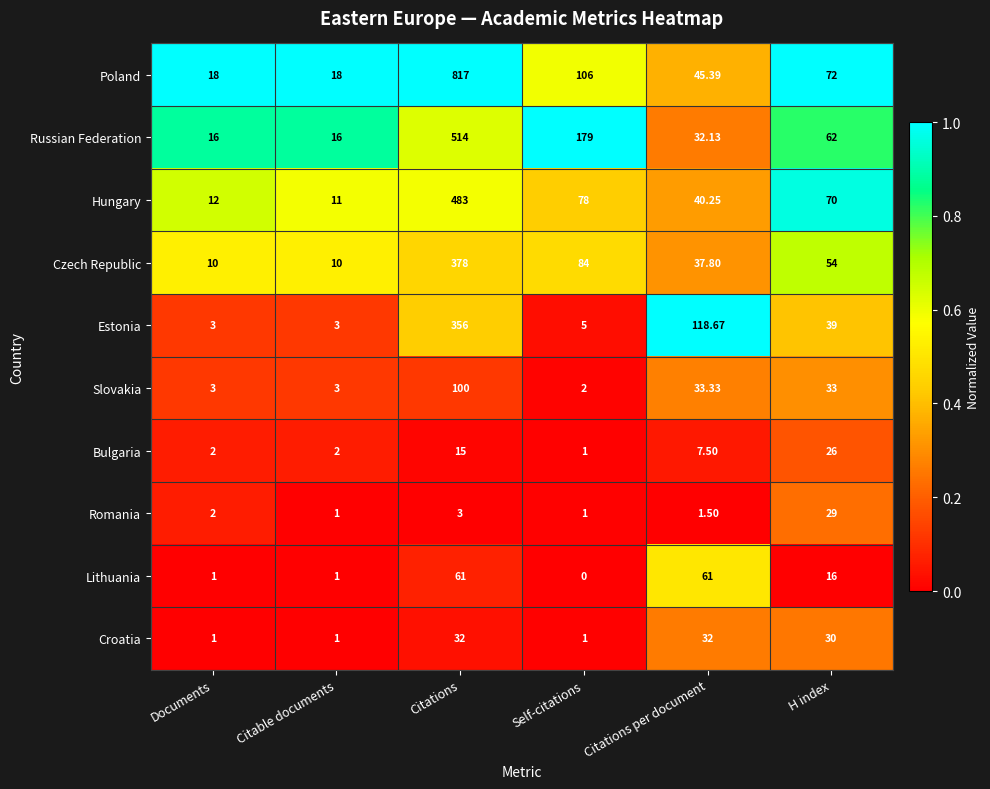

Rank the series by their maximum value, from highest to lowest.

Poland, Russian Federation, Hungary, Czech Republic, Estonia, Slovakia, Lithuania, Croatia, Romania, Bulgaria